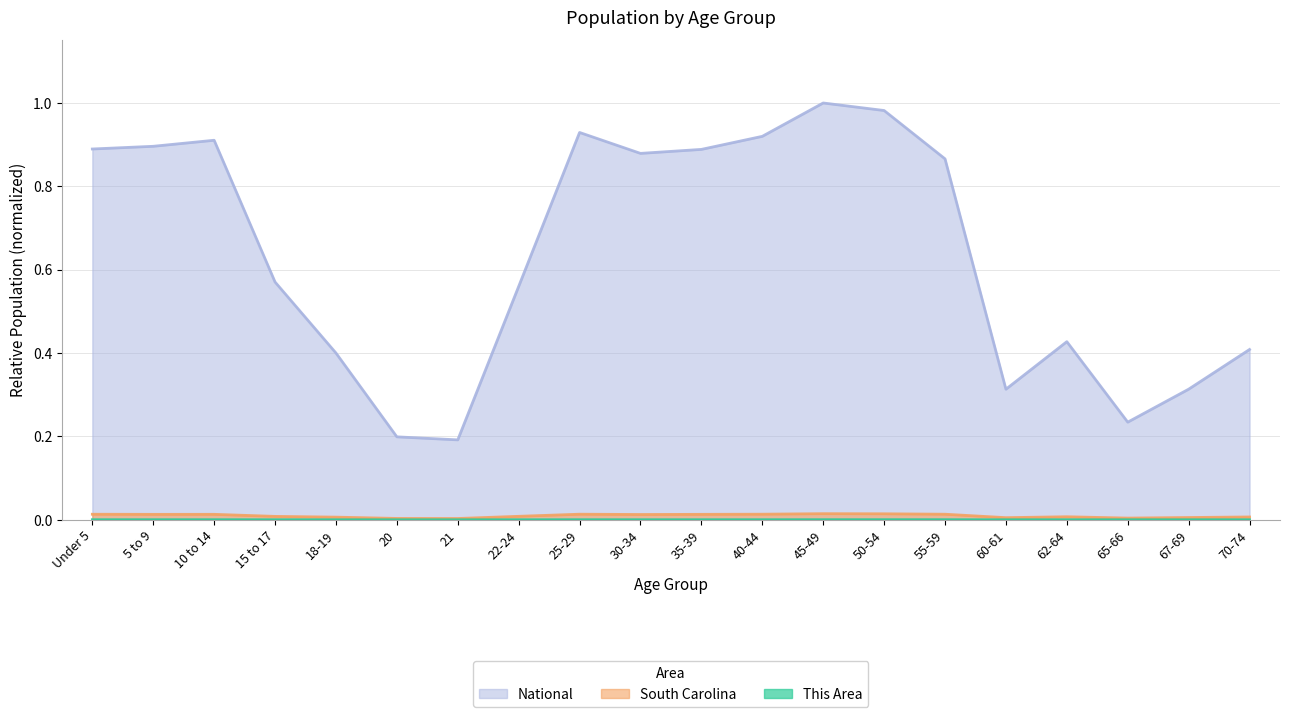

What is the label of the 1st point from the left?

Under 5